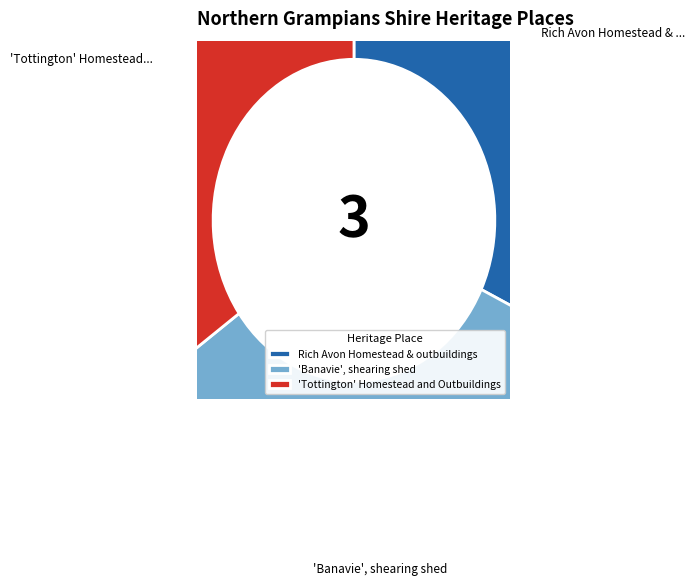

Approximately how many times larger is the value at 'Banavie', shearing shed compared to 'Tottington' Homestead and Outbuildings?

1.0